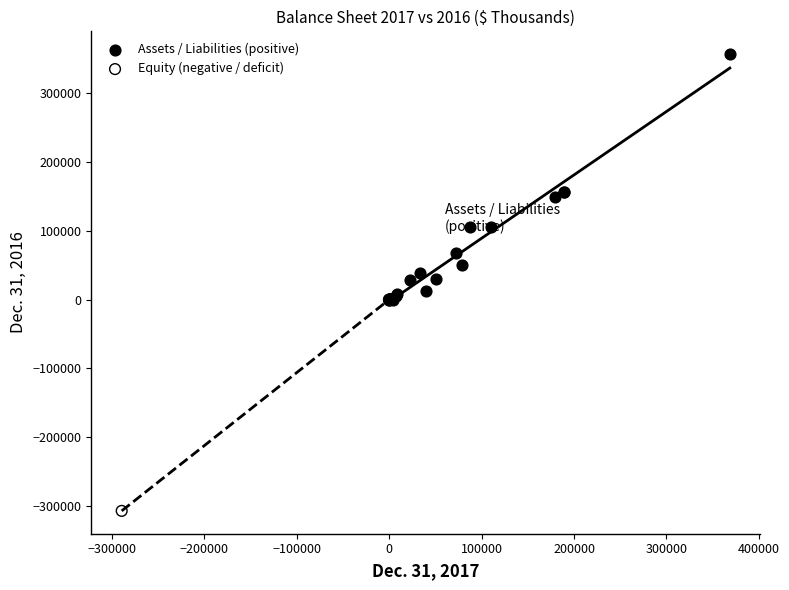

Which series contains the lowest Y value?

Equity (negative / deficit)